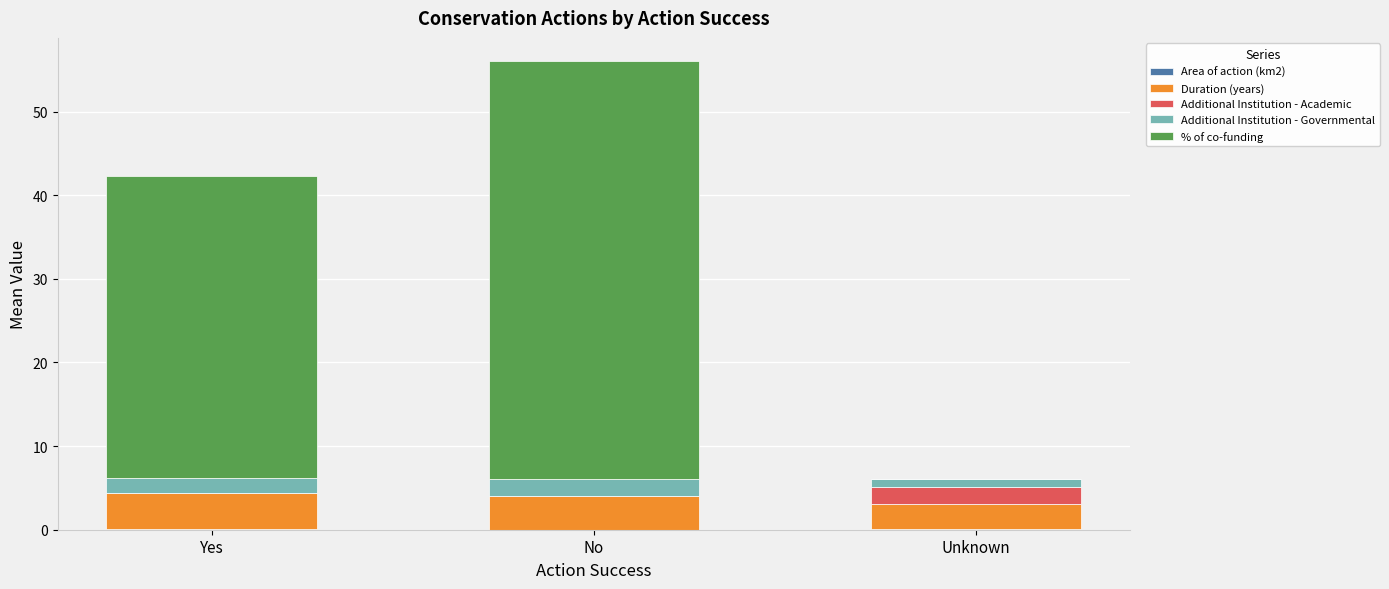

How many series are shown in this chart?

5